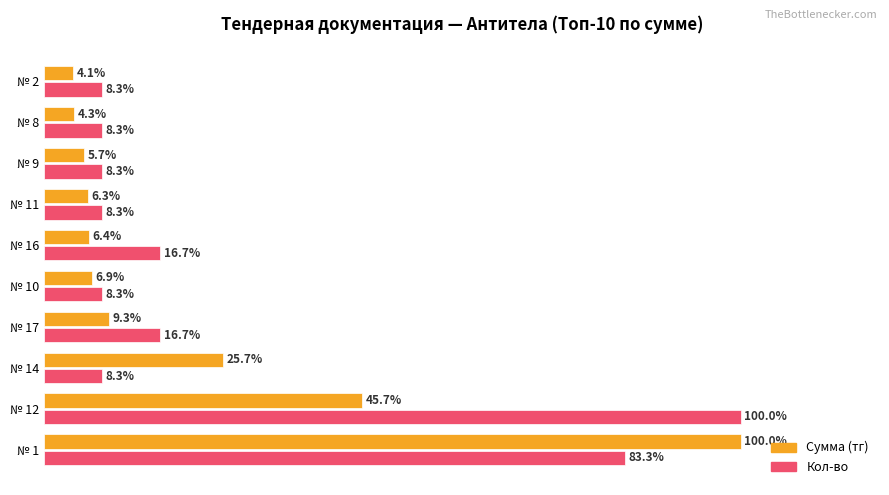

At which category is the sum across all series the highest?

№ 1